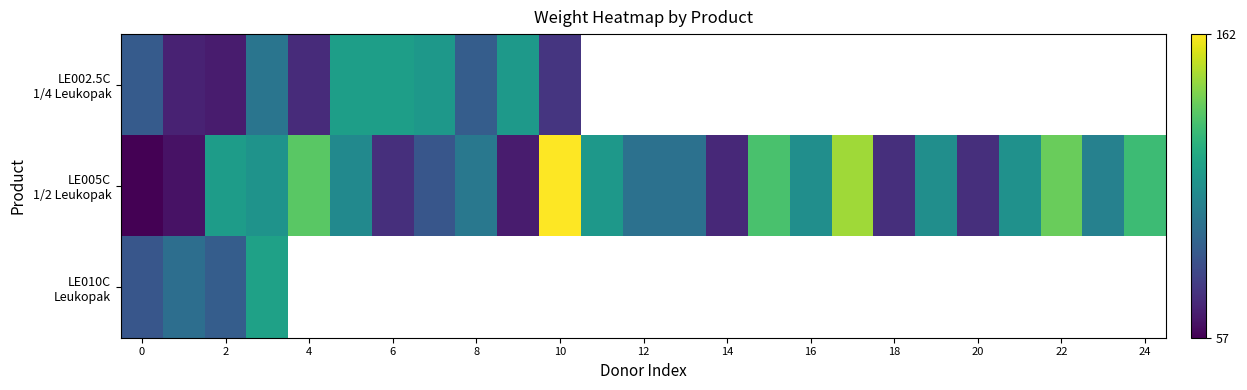

At which label does LE005C 1/2 Leukopak first exceed 107?

2